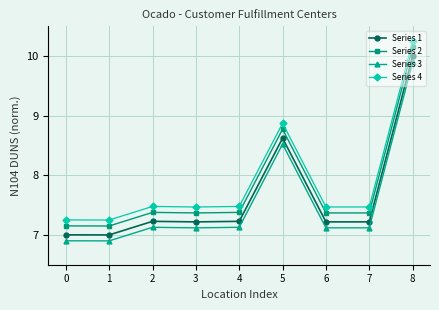

What is the highest value of the Series 1 series?

10.0